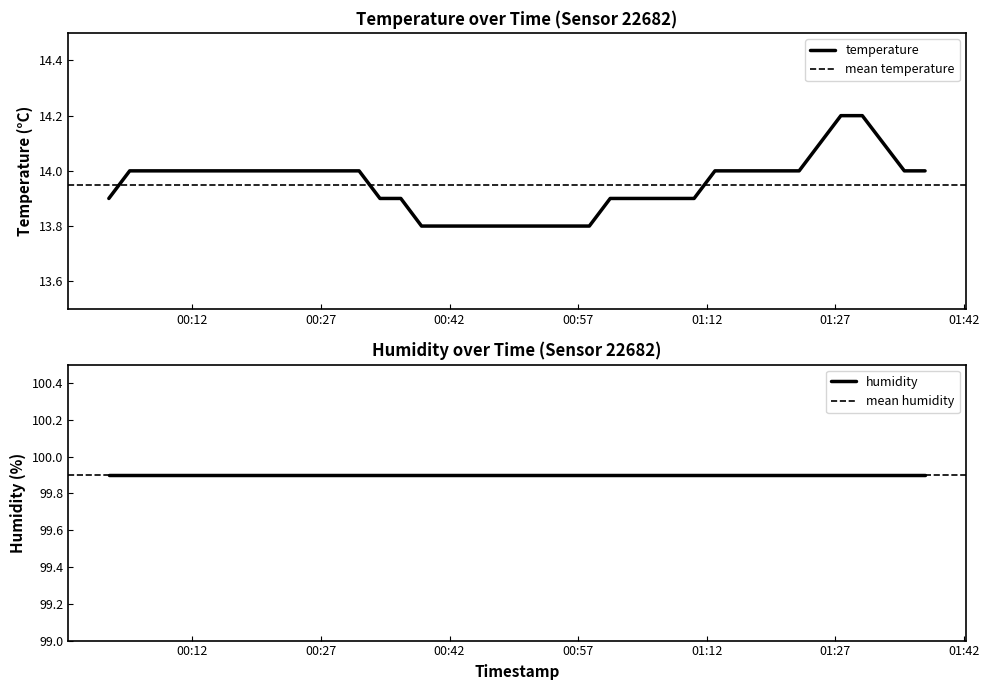

Rank the categories by value from lowest to highest.

2022-07-01T00:38:44, 2022-07-01T00:41:10, 2022-07-01T00:43:36, 2022-07-01T00:46:03, 2022-07-01T00:48:34, 2022-07-01T00:51:00, 2022-07-01T00:53:25, 2022-07-01T00:55:53, 2022-07-01T00:58:18, 2022-07-01T00:02:16, 2022-07-01T00:33:53, 2022-07-01T00:36:19, 2022-07-01T01:00:44, 2022-07-01T01:03:10, 2022-07-01T01:05:37, 2022-07-01T01:08:04, 2022-07-01T01:10:31, 2022-07-01T00:04:42, 2022-07-01T00:07:08, 2022-07-01T00:09:36, 2022-07-01T00:12:01, 2022-07-01T00:14:27, 2022-07-01T00:16:53, 2022-07-01T00:19:18, 2022-07-01T00:21:44, 2022-07-01T00:24:10, 2022-07-01T00:26:36, 2022-07-01T00:29:01, 2022-07-01T00:31:27, 2022-07-01T01:12:57, 2022-07-01T01:15:23, 2022-07-01T01:17:49, 2022-07-01T01:20:16, 2022-07-01T01:22:46, 2022-07-01T01:35:02, 2022-07-01T01:37:27, 2022-07-01T01:25:12, 2022-07-01T01:32:35, 2022-07-01T01:27:38, 2022-07-01T01:30:08